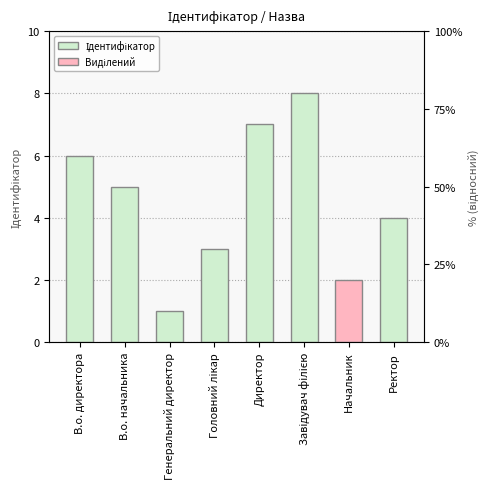

What is the label of the 4th bar from the right?

Директор